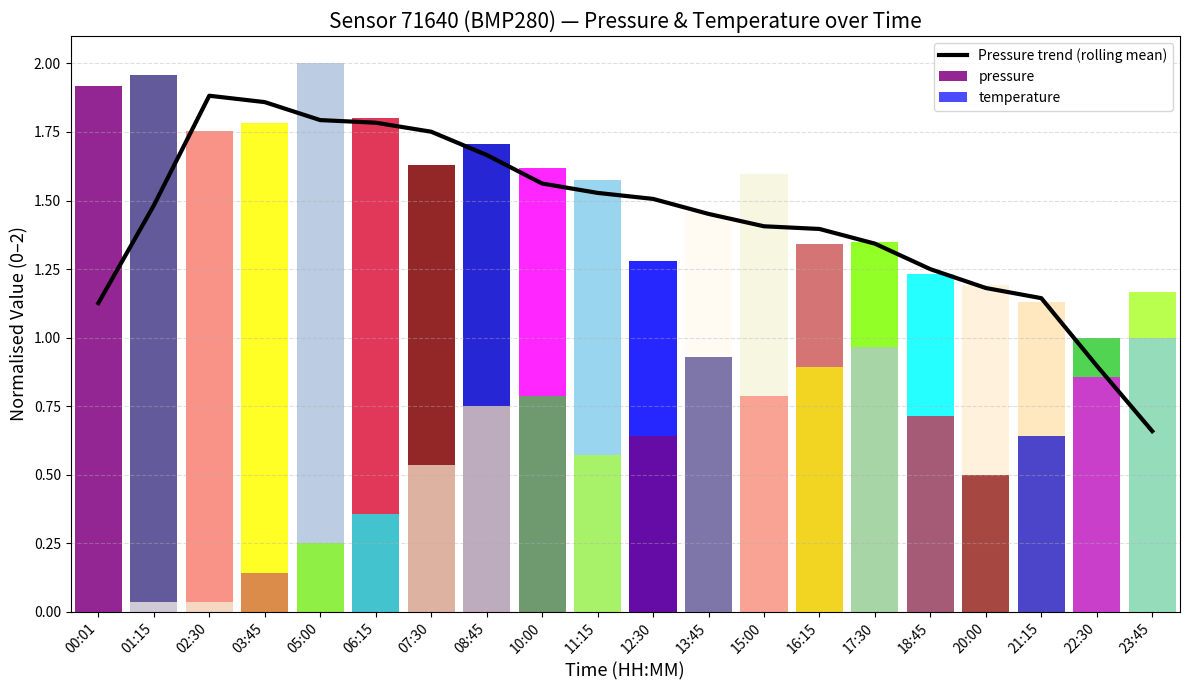

What is the label of the 17th bar from the left?

20:00